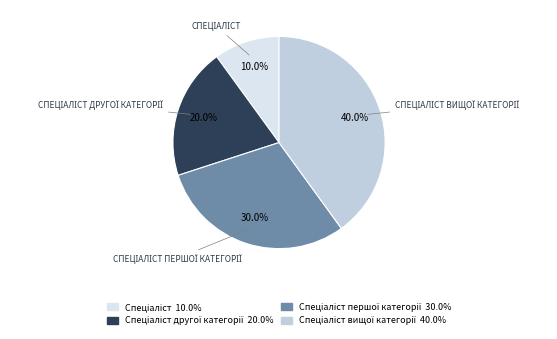

To the nearest percent, what is the average slice percentage?

25%